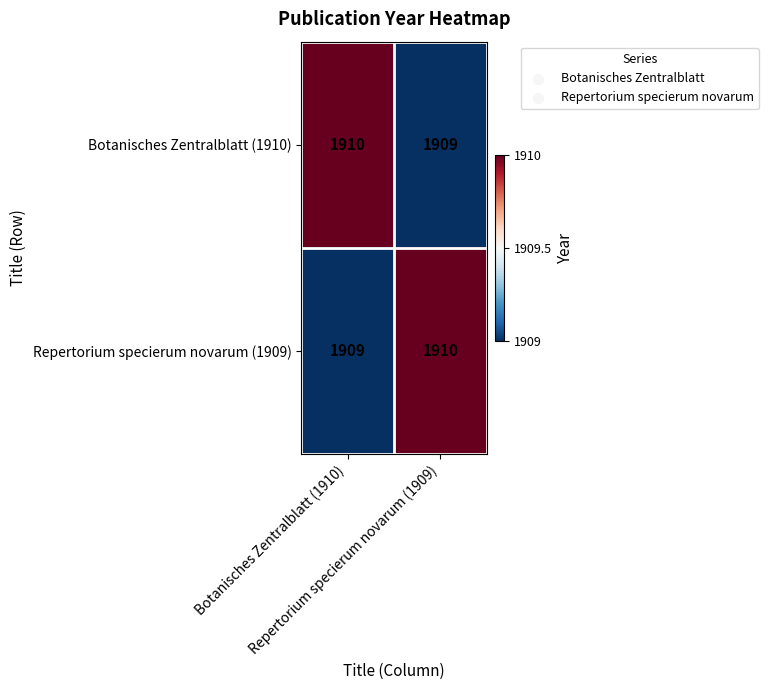

What is the maximum value shown in the chart?

1910